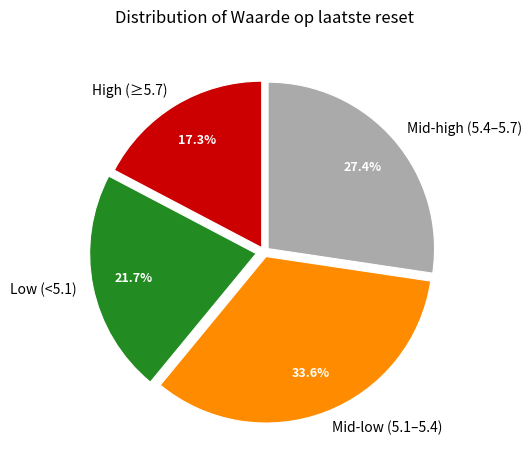

How many segments does this pie chart have?

4